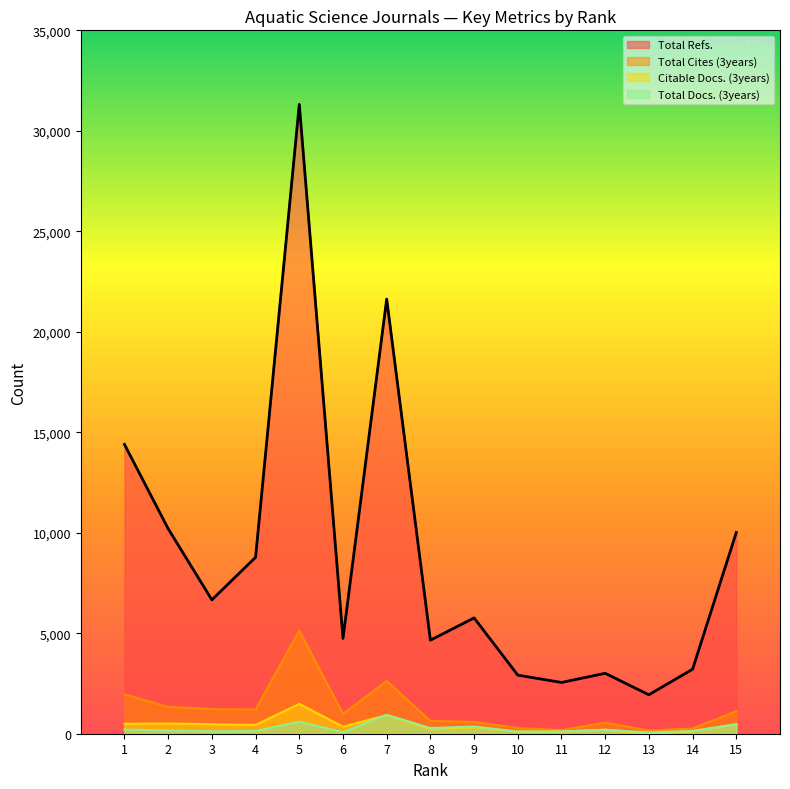

True or false: Total Refs. and Total Docs. (3years) cross at least once.

False